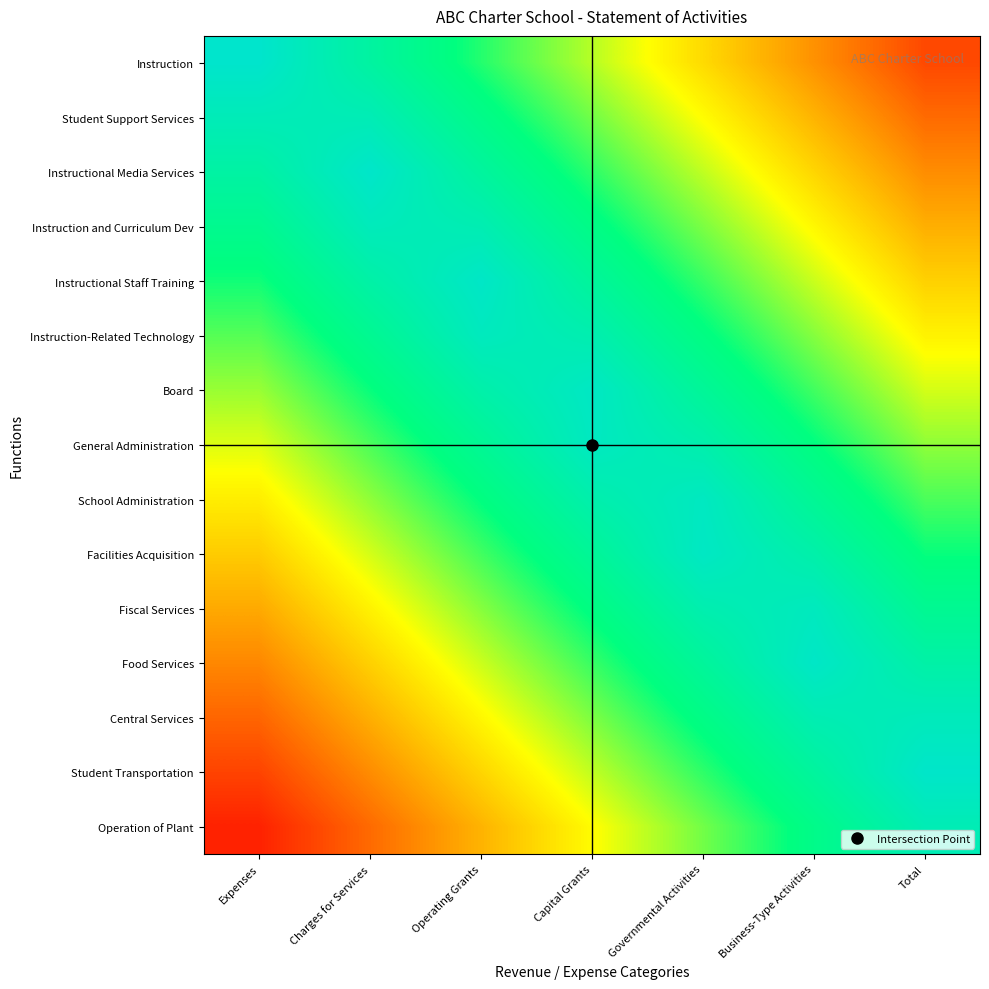

How many distinct data groups are displayed?

15